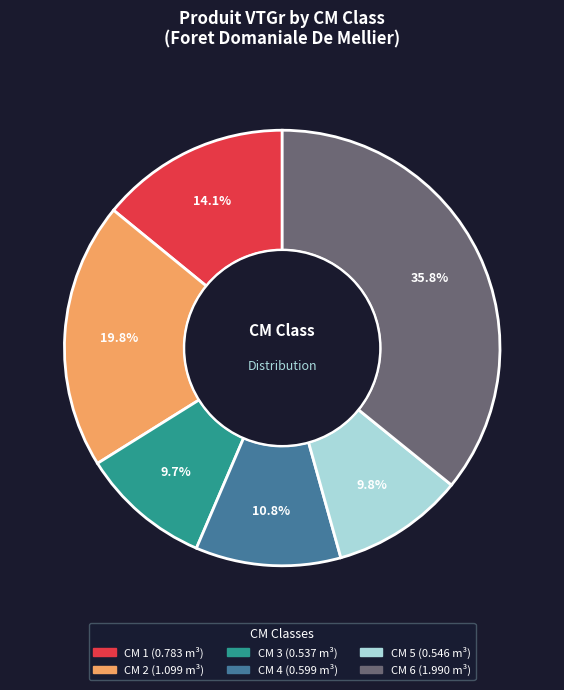

Count the number of slices in the pie.

6